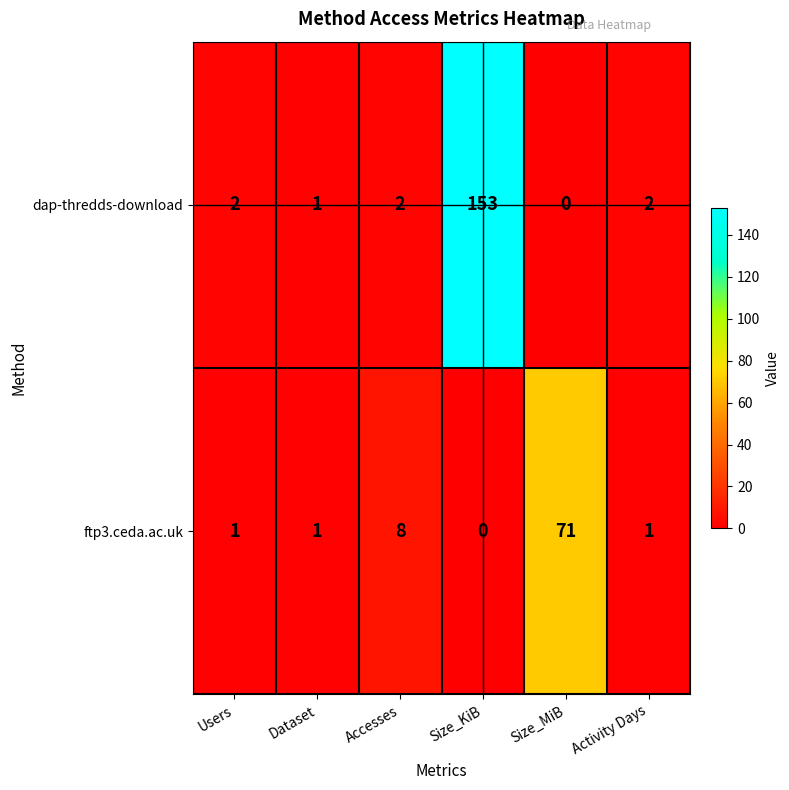

Which series changed the most between Size_KiB and Size_MiB?

dap-thredds-download